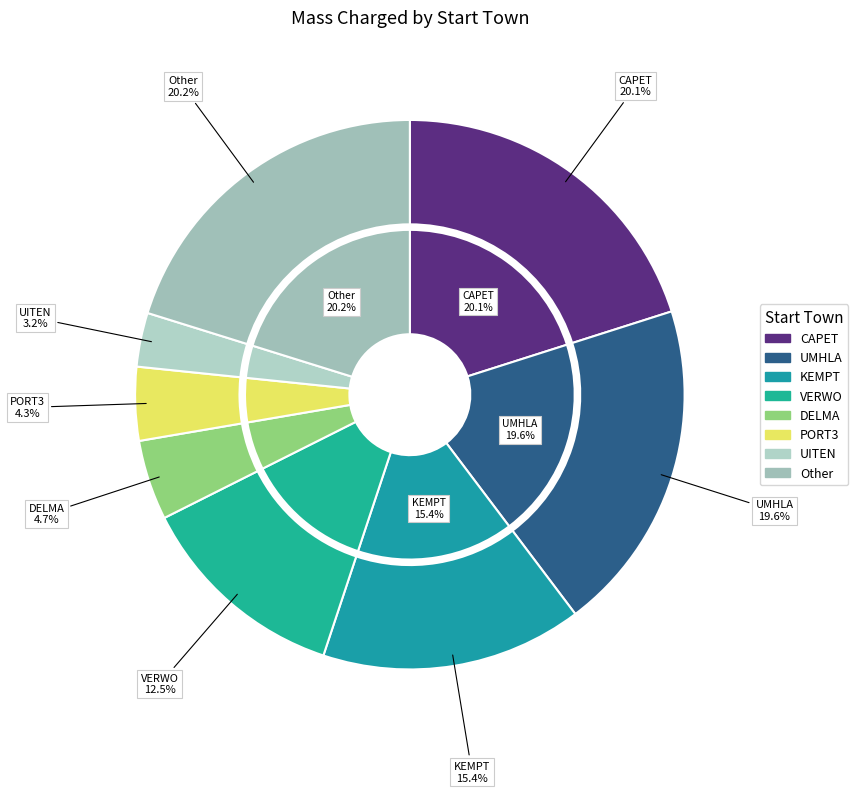

Combined, what portion of the pie is PIET1 and ALBE2?

1.9%